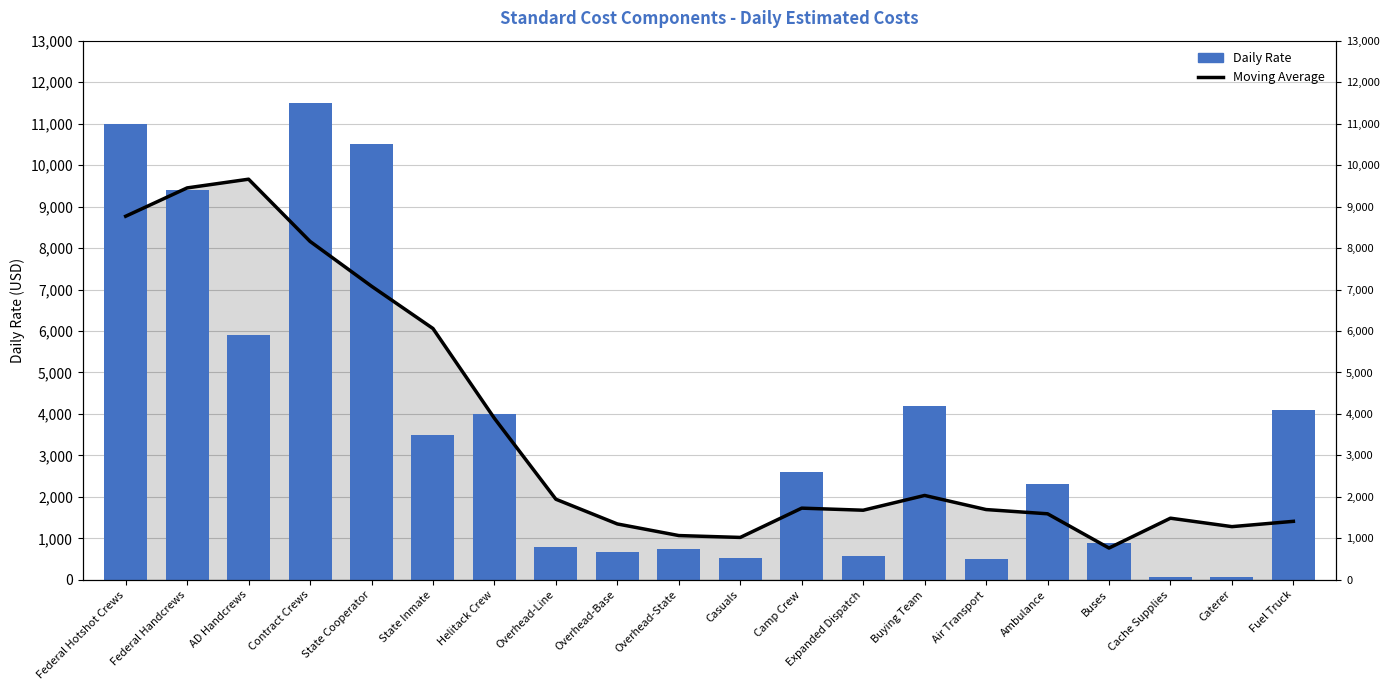

How many distinct data groups are displayed?

2